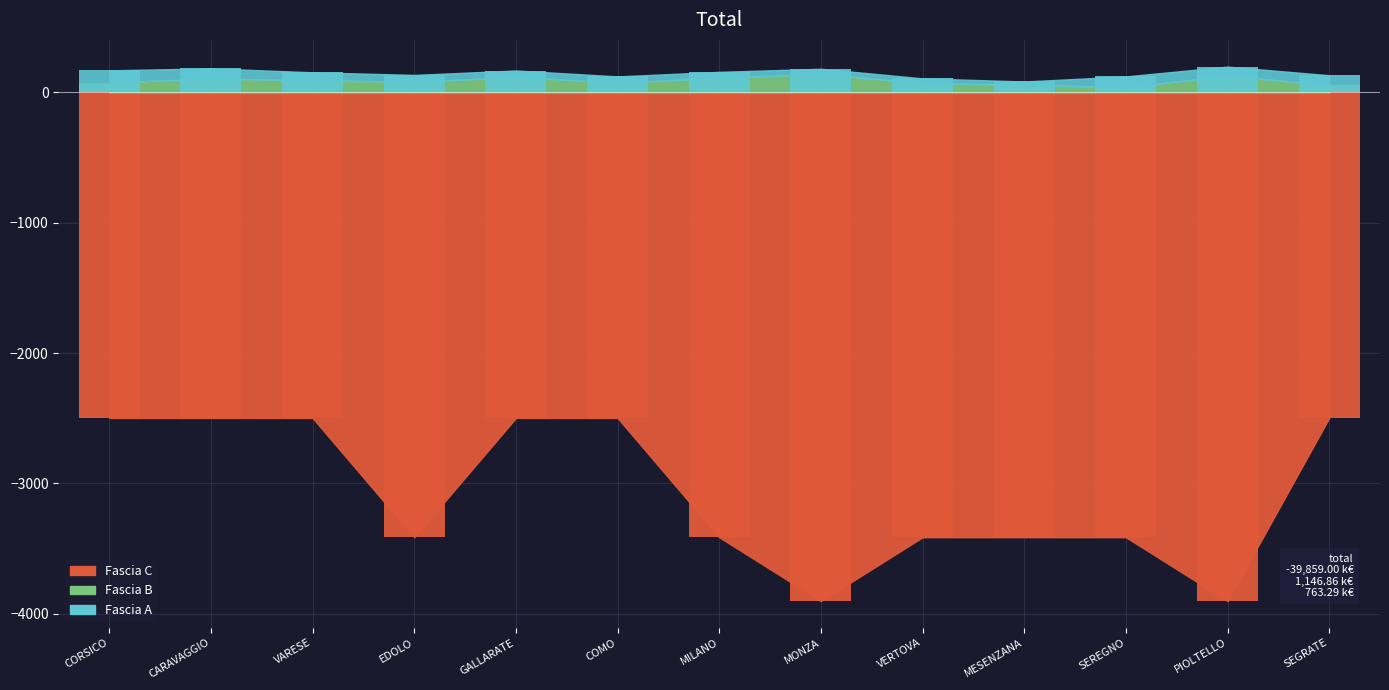

What is the label of the 6th bar from the left?

COMO